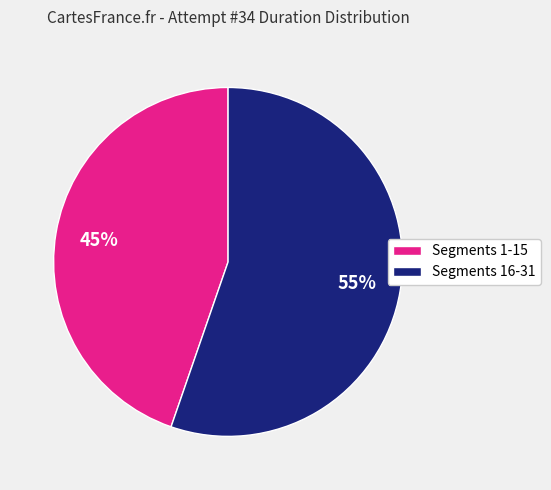

Is there a majority slice in this chart?

Yes